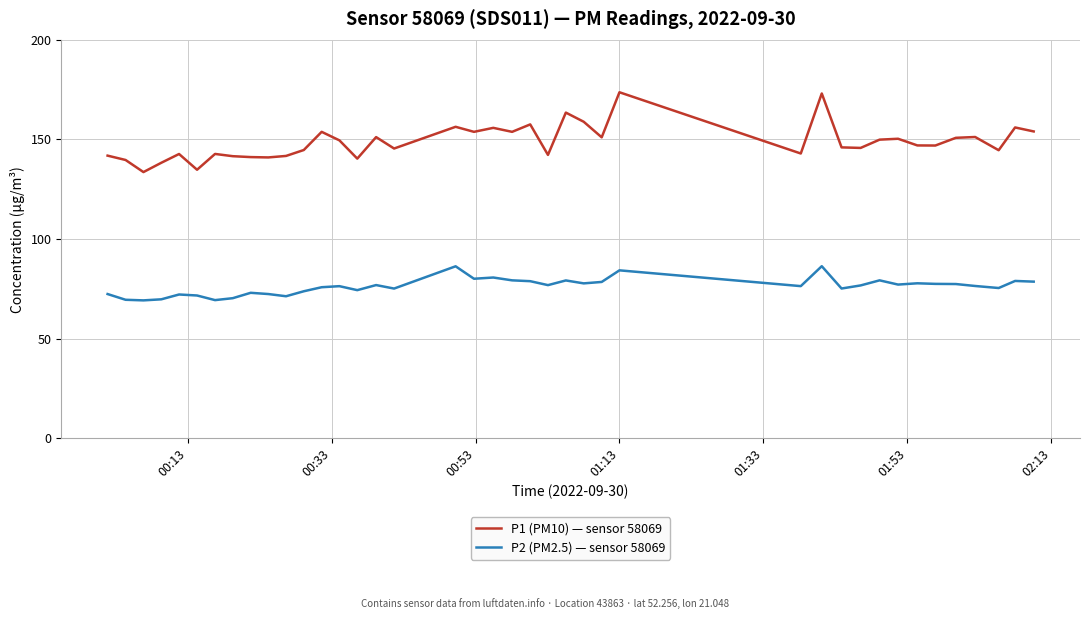

Which series has the widest spread of values?

P1 (PM10) — sensor 58069